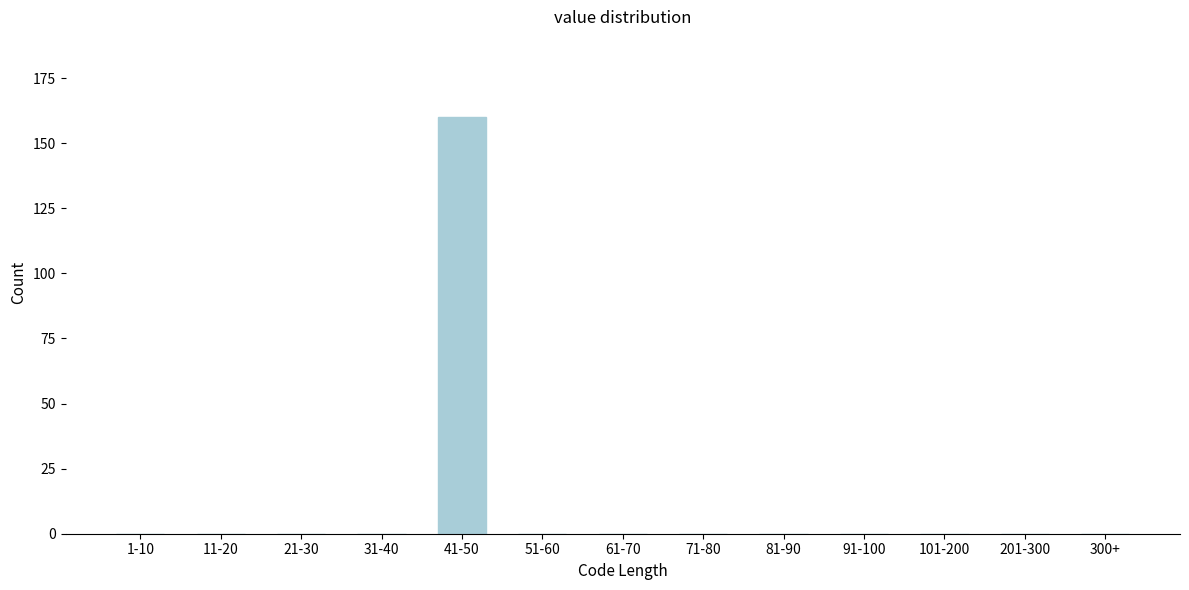

Reading left to right, list all the values displayed in this chart.

1-10=0	11-20=0	21-30=0	31-40=0	41-50=160	51-60=0	61-70=0	71-80=0	81-90=0	91-100=0	101-200=0	201-300=0	300+=0